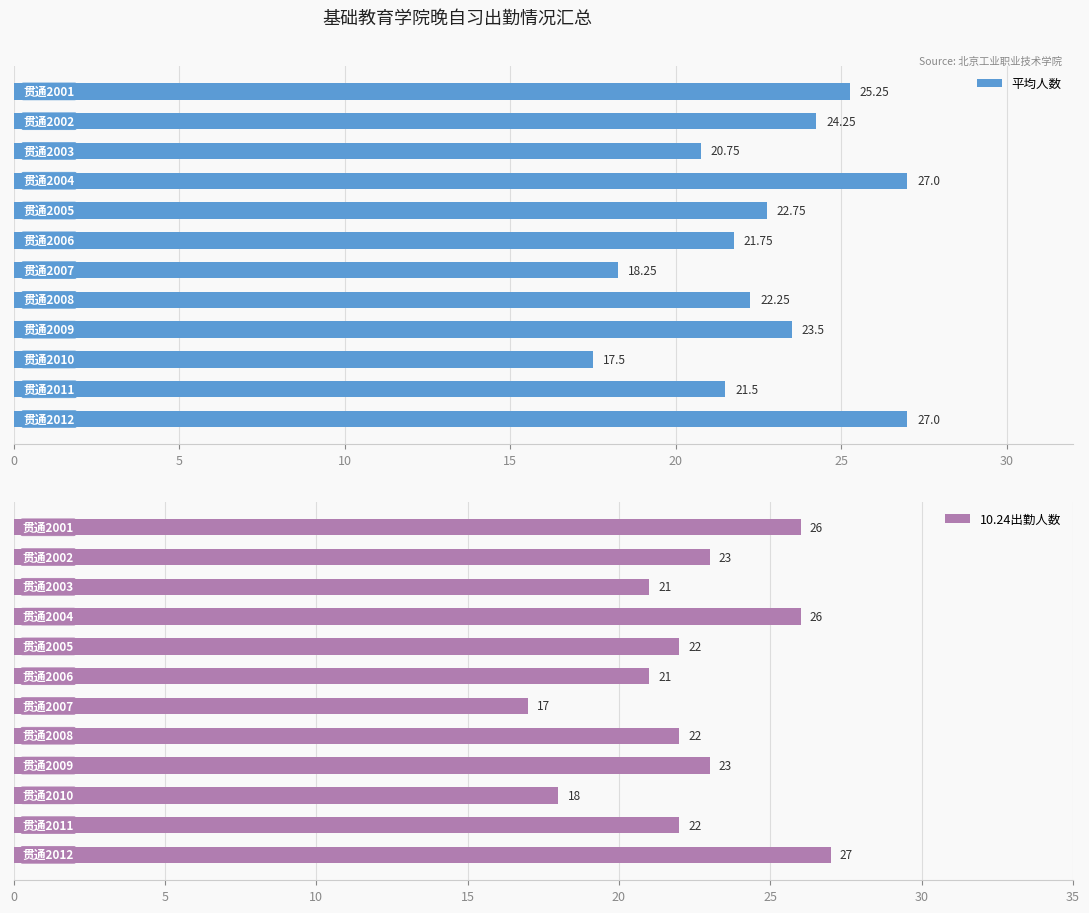

What is the average value of the 平均人数 series?

22.6